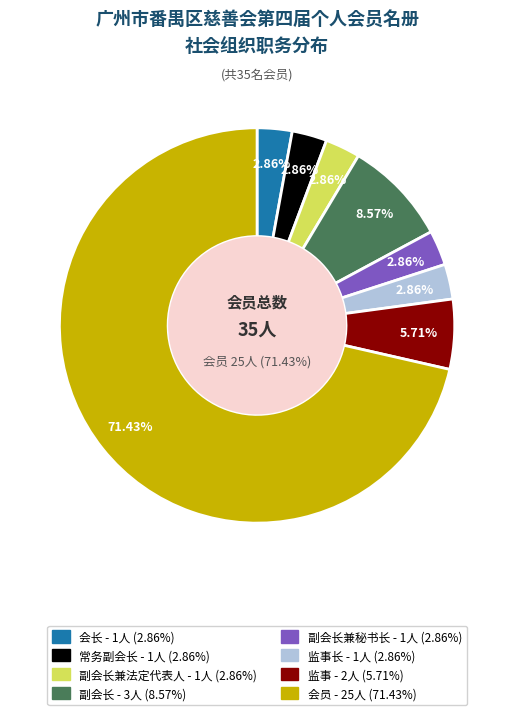

To the nearest percent, what is the combined percentage of 监事 and 常务副会长?

9%